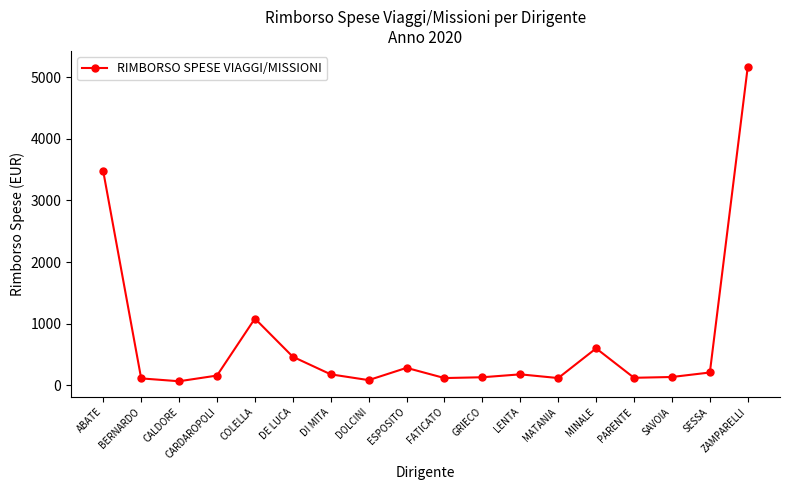

How many categories are shown in the chart?

18